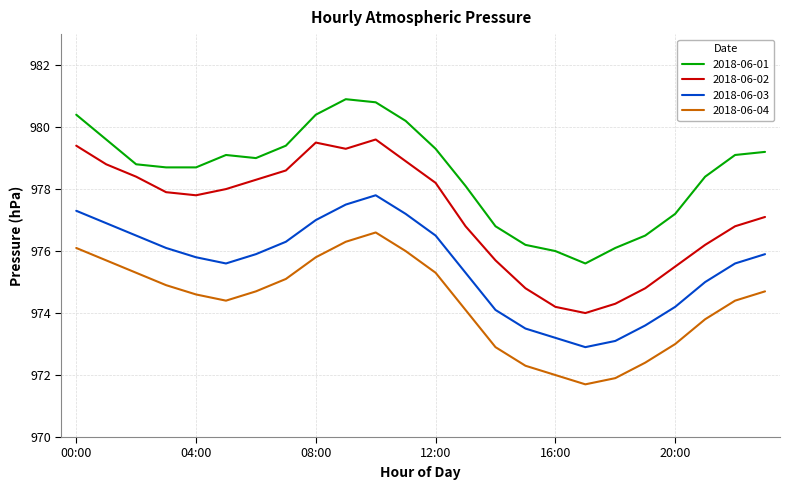

Which series has the largest total across all categories?

2018-06-01